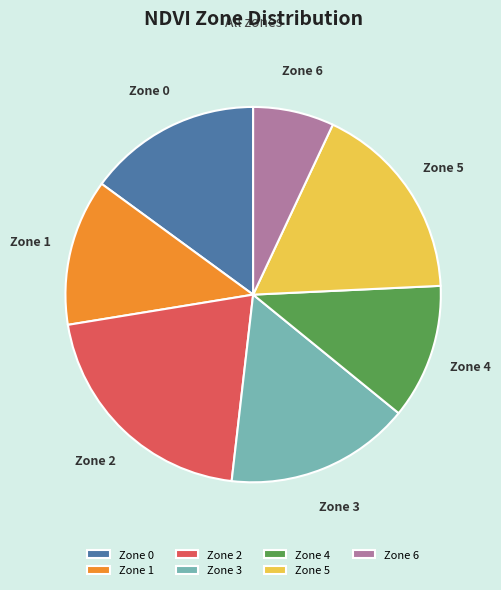

Do Zone 2 and Zone 5 together represent more than half of the pie?

No